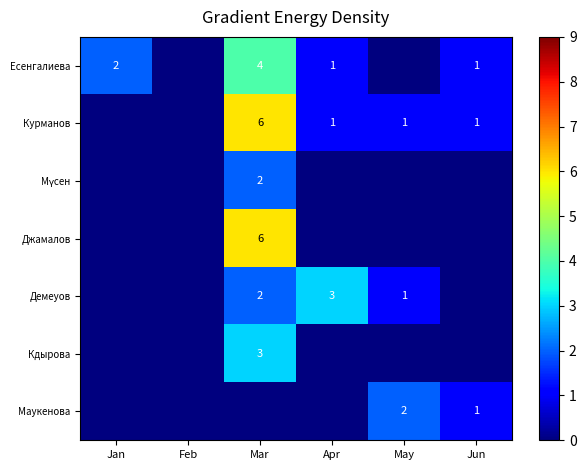

The Курманов series shows 2 at Apr. True or false?

False